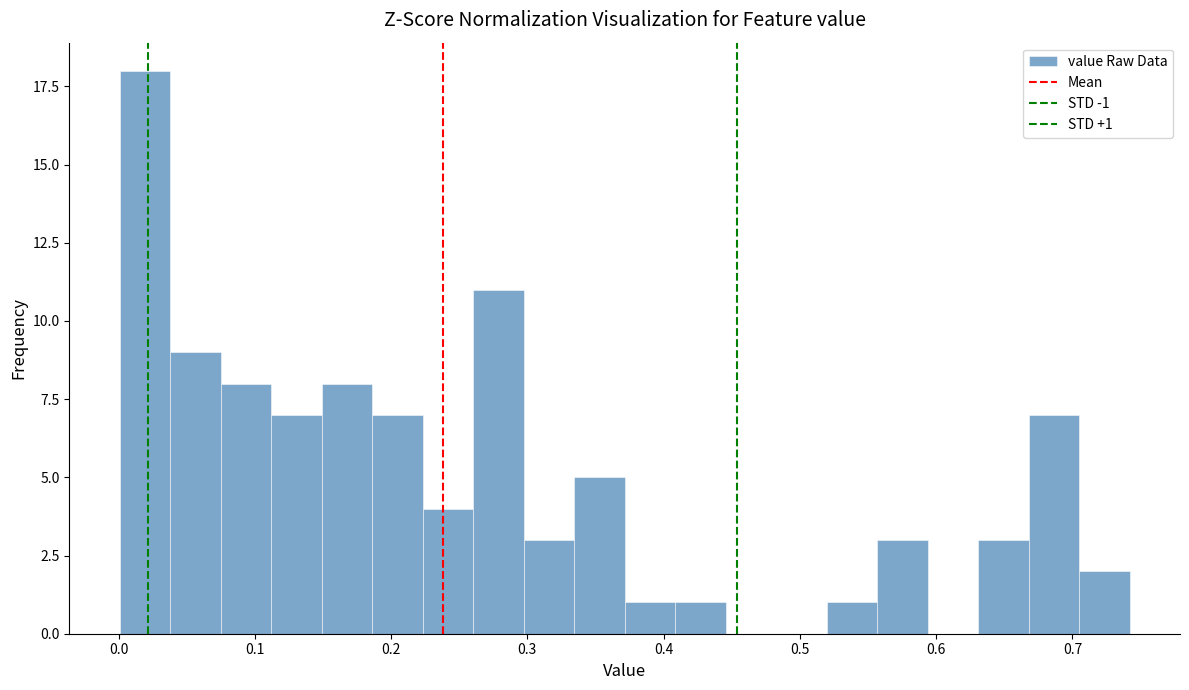

Around what value on the x-axis is the tallest bar? Give the approximate position of its centre, as read against the axis.

0.02